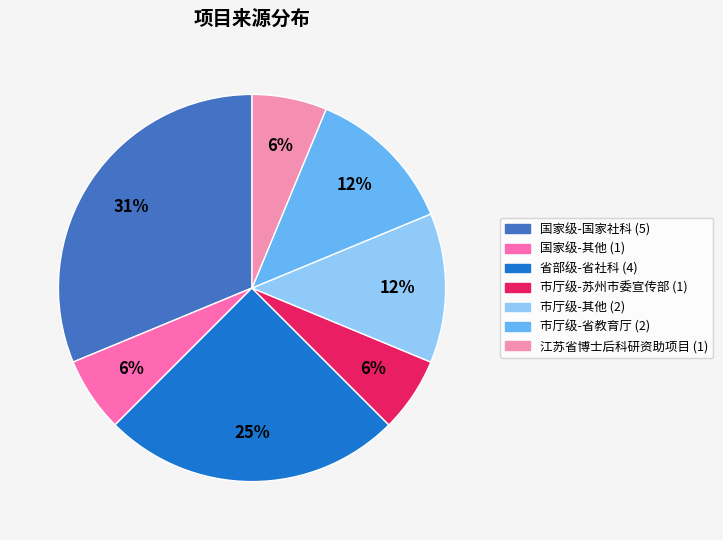

How many segments does this pie chart have?

7